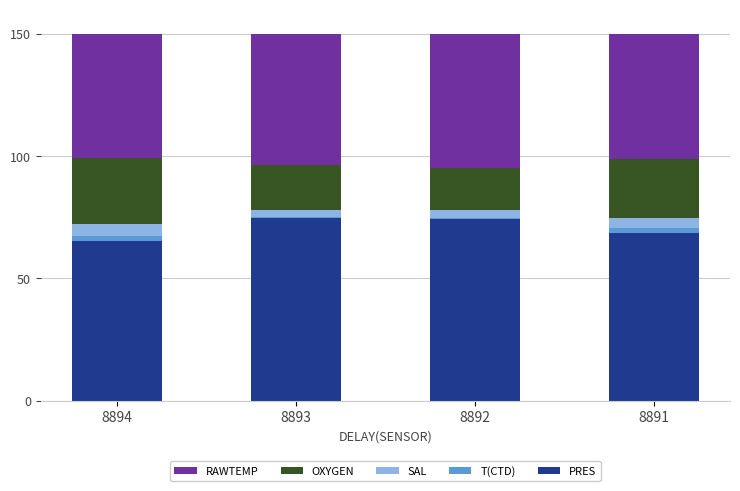

The value of PRES at 8893 is 32.0. True or false?

False